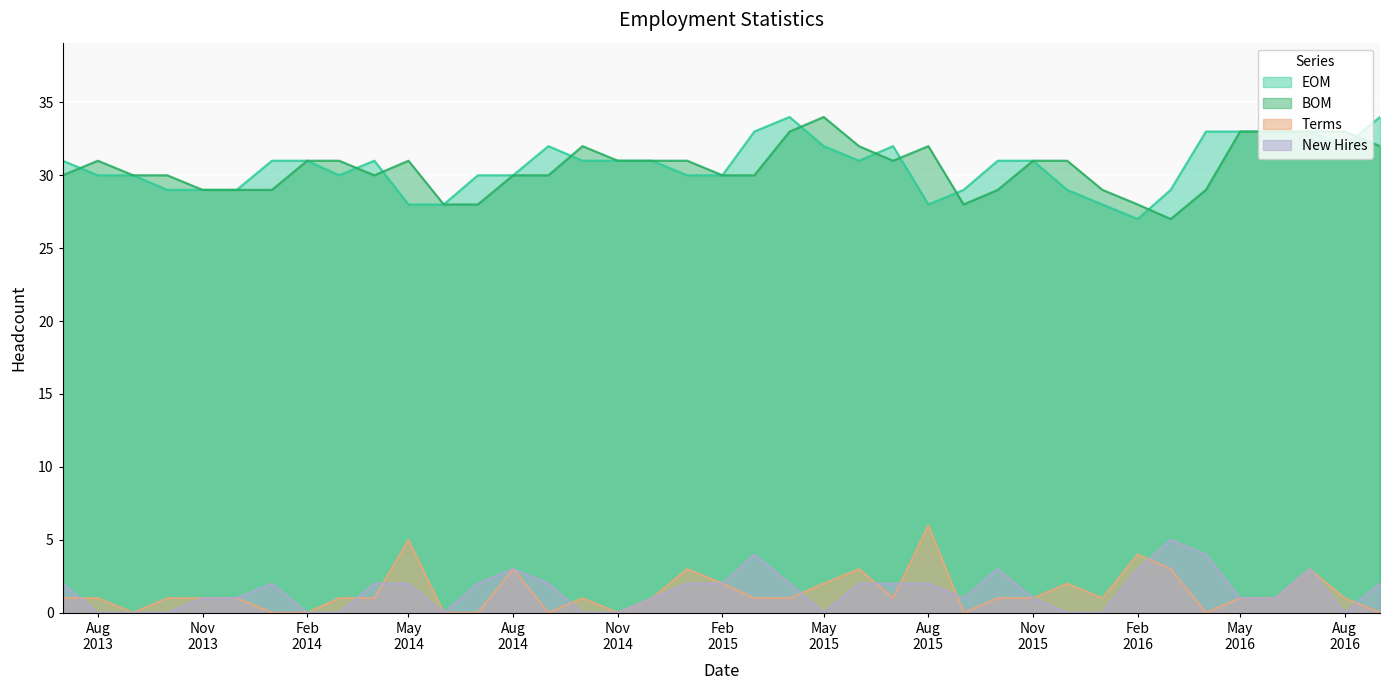

True or false: BOM has a value of 43 at 2014-07-01.

False